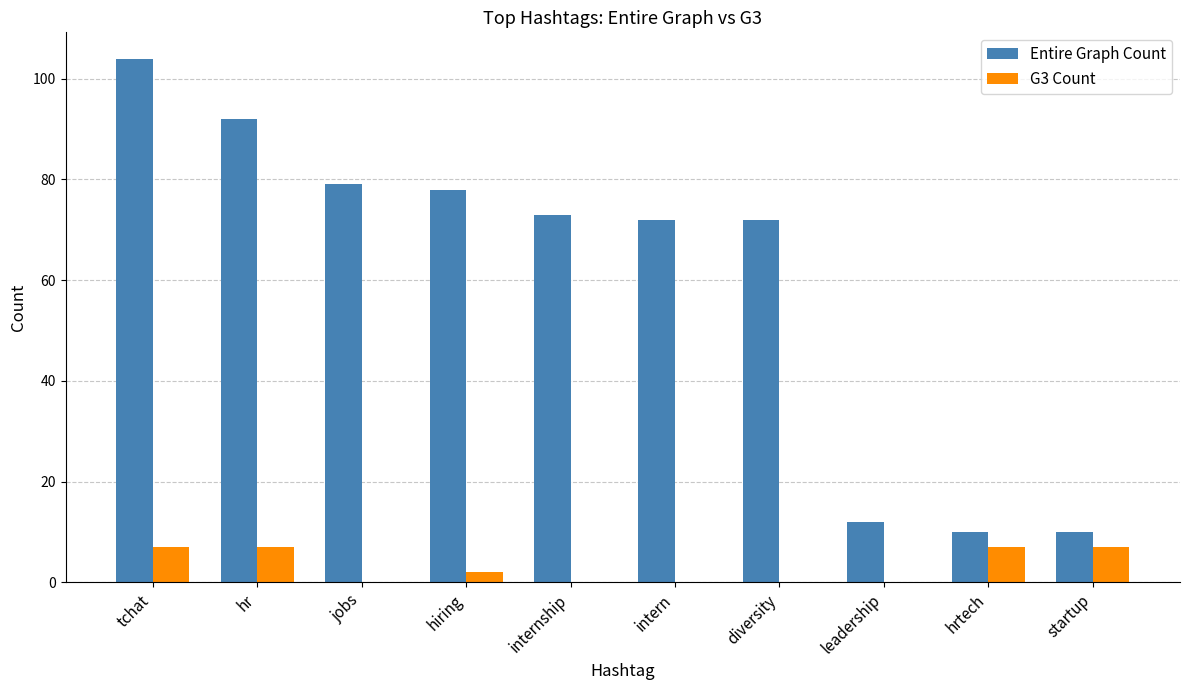

Reading right to left, what are all the values shown in this chart?

Entire Graph Count: startup=10	hrtech=10	leadership=12	diversity=72	intern=72	internship=73	hiring=78	jobs=79	hr=92	tchat=104
G3 Count: startup=7	hrtech=7	leadership=0	diversity=0	intern=0	internship=0	hiring=2	jobs=0	hr=7	tchat=7